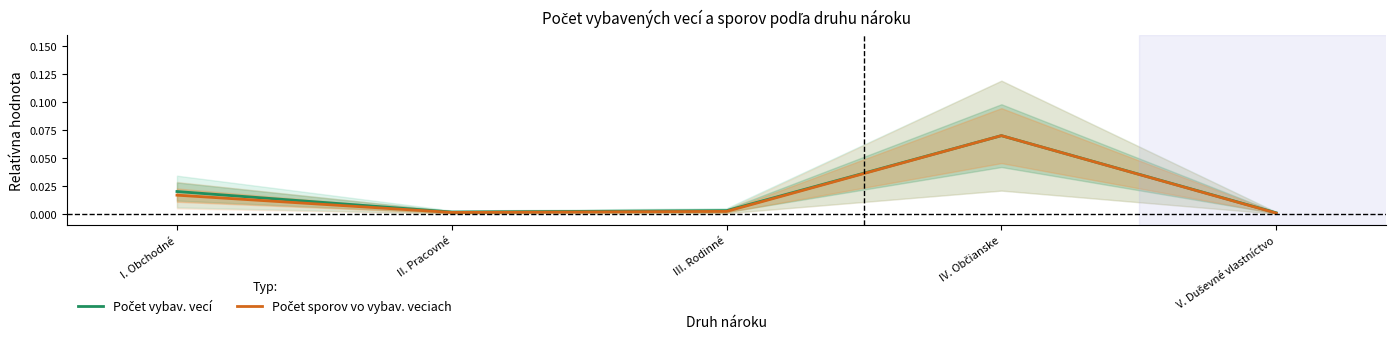

List the labels in order of Počet vybav. vecí value, smallest first.

V. Duševné vlastníctvo, II. Pracovné, III. Rodinné, I. Obchodné, IV. Občianske